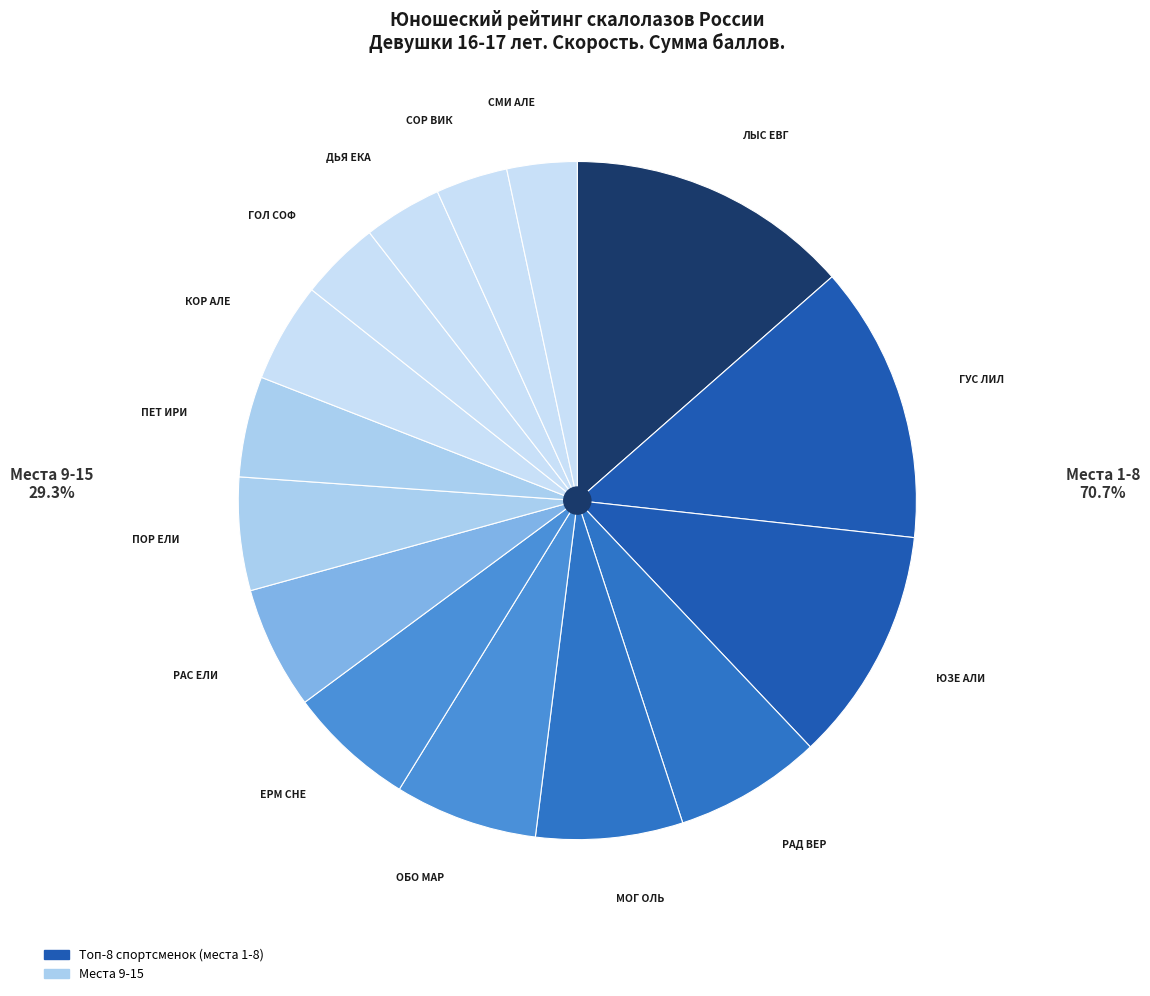

Count the number of slices in the pie.

15